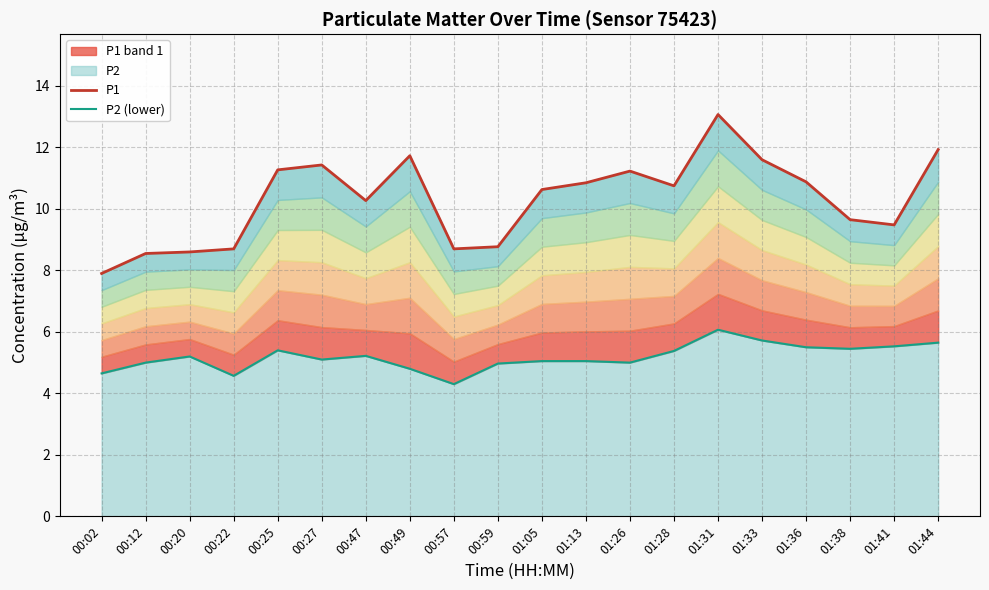

Rank the categories by P1 value from highest to lowest.

01:31, 01:44, 00:49, 01:33, 00:27, 00:25, 01:26, 01:36, 01:13, 01:28, 01:05, 00:47, 01:38, 01:41, 00:59, 00:22, 00:57, 00:20, 00:12, 00:02